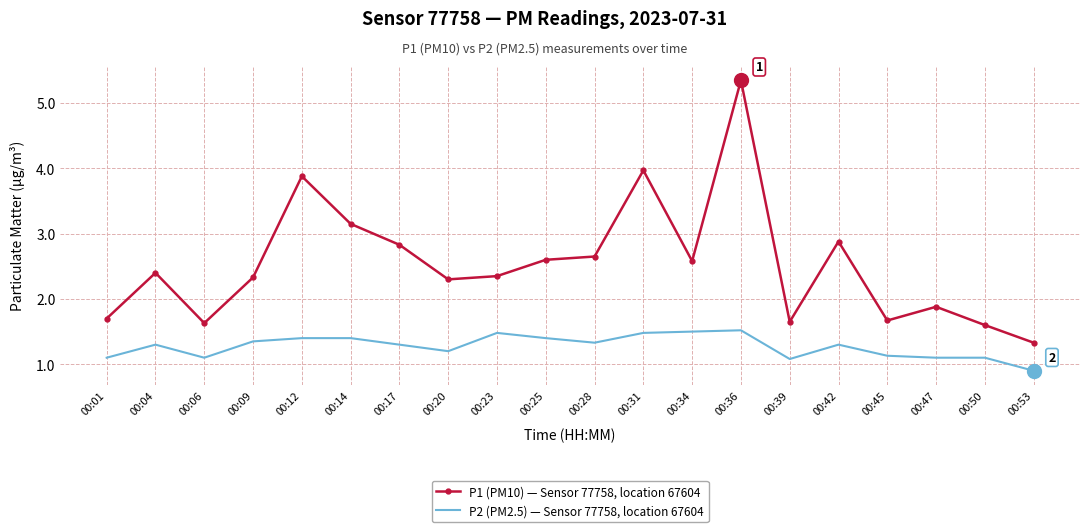

Between 00:20 and 00:50, which series saw the biggest shift?

P1 (PM10) — Sensor 77758, location 67604